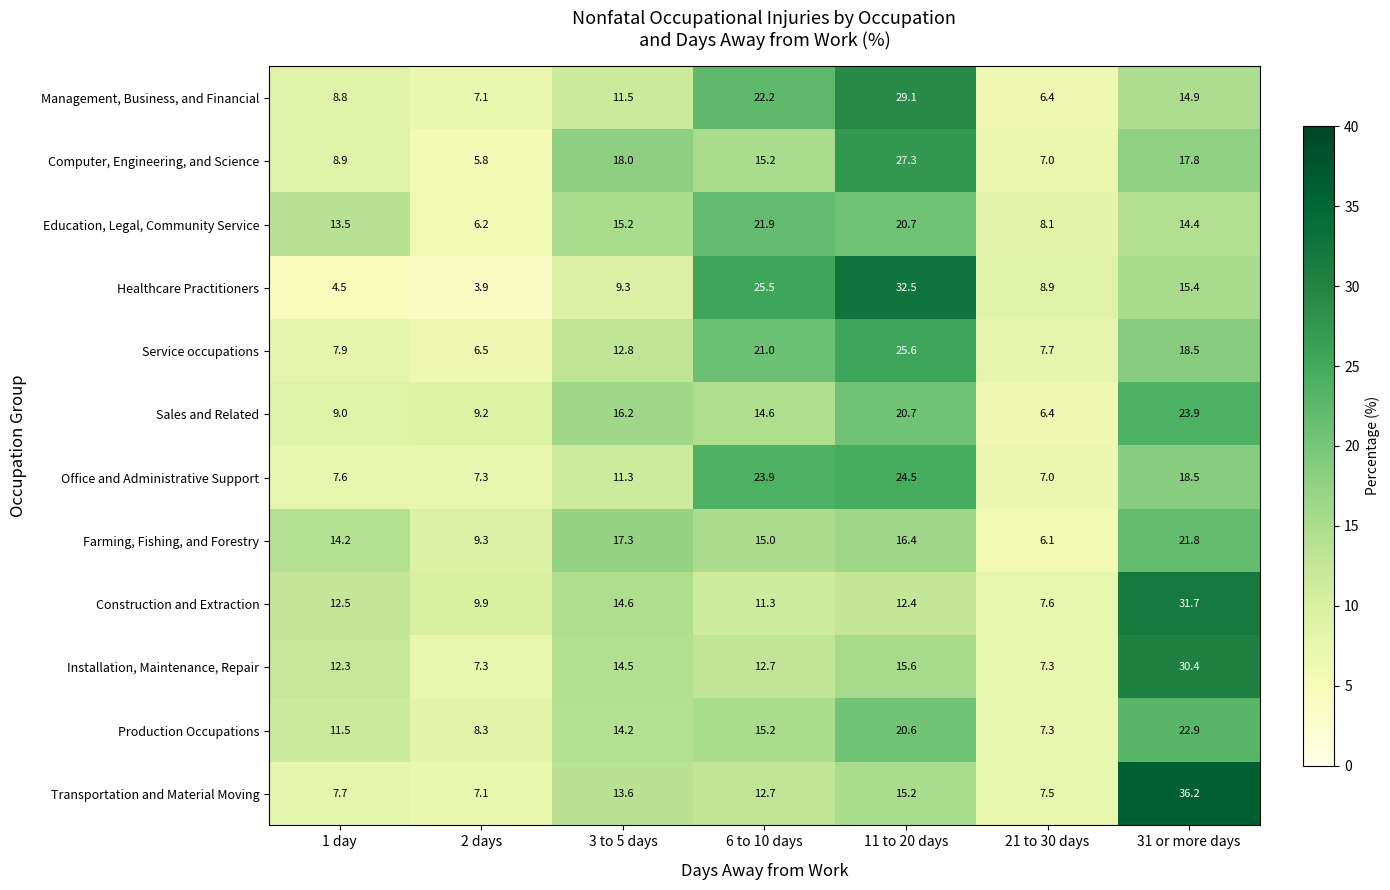

How many data points does each series have?

7